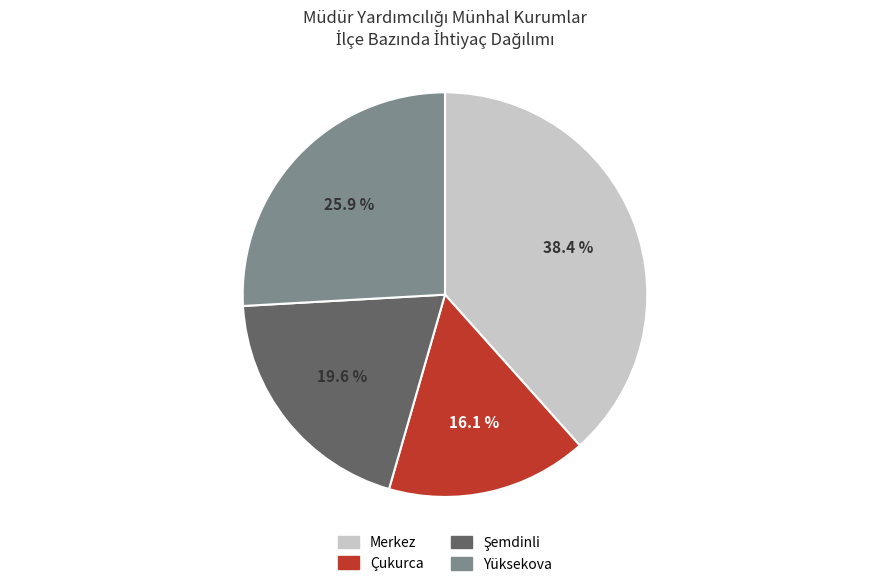

What percentage is NOT represented by Çukurca?

83.9%